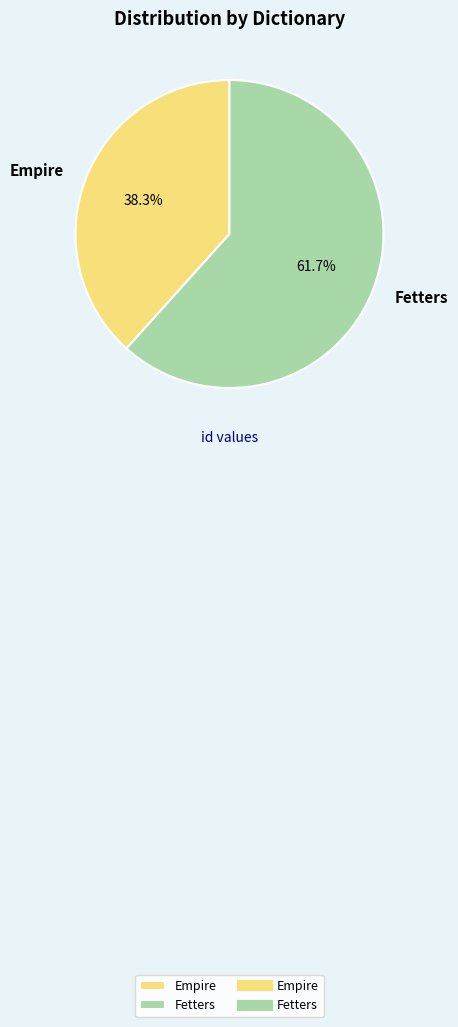

True or false: Fetters accounts for 72% of the total.

False